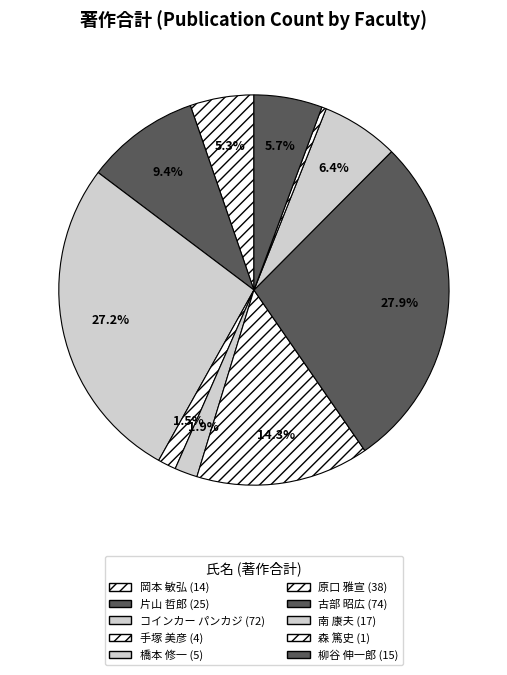

Count the number of slices in the pie.

10